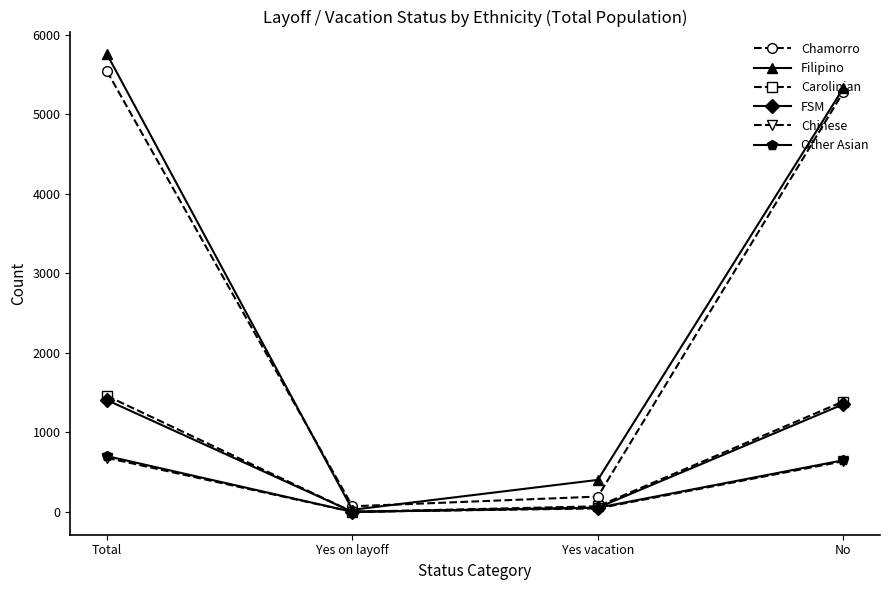

What is the difference between the highest and lowest values at No?

4691